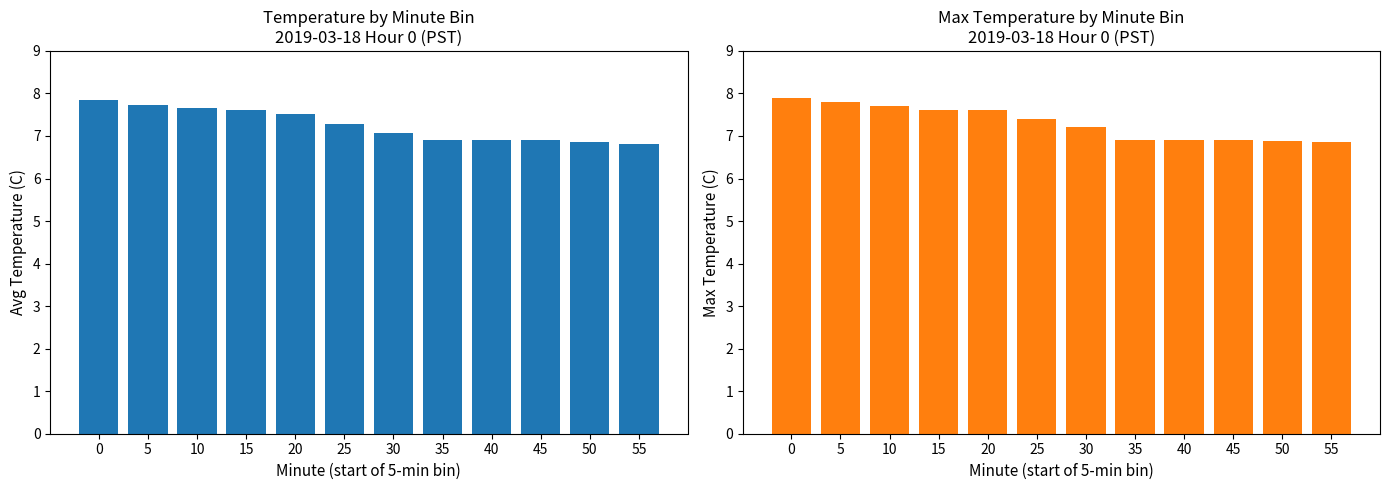

What is the total value across all series at 15?

15.2